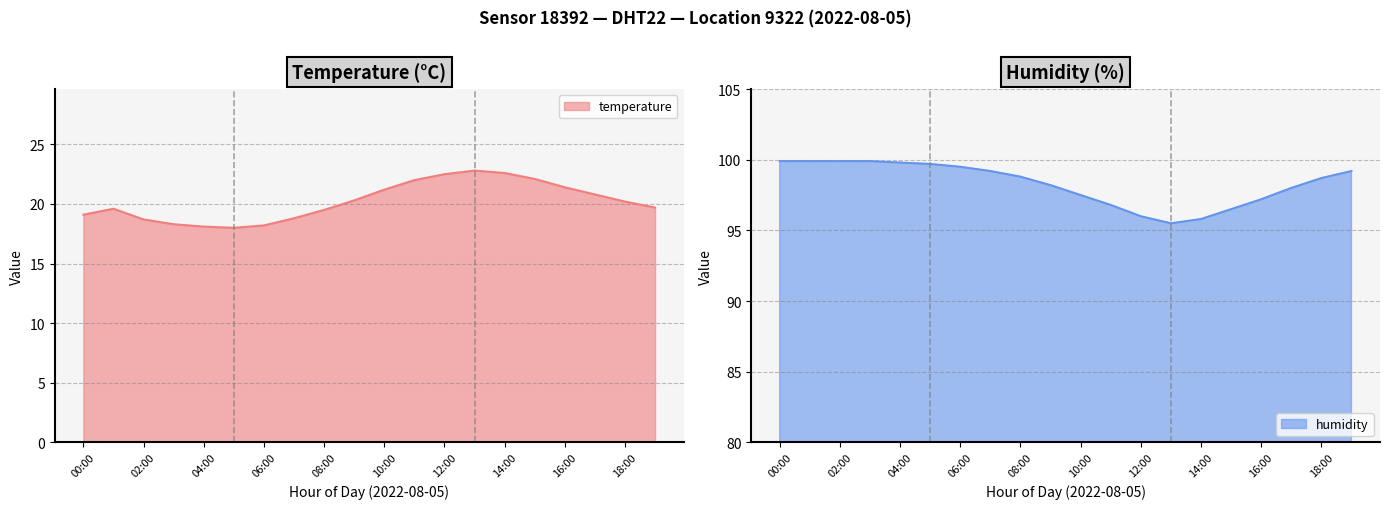

How many values in the humidity series exceed 98?

12